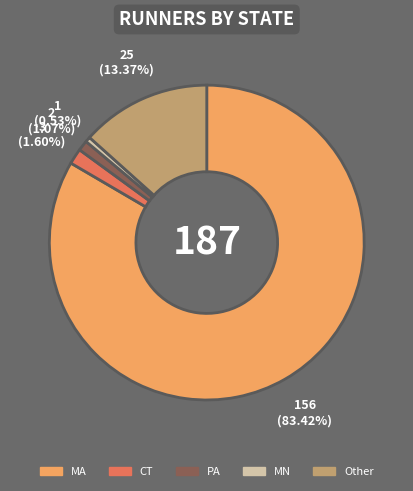

To the nearest percent, what is the combined percentage of MA and MN?

84%